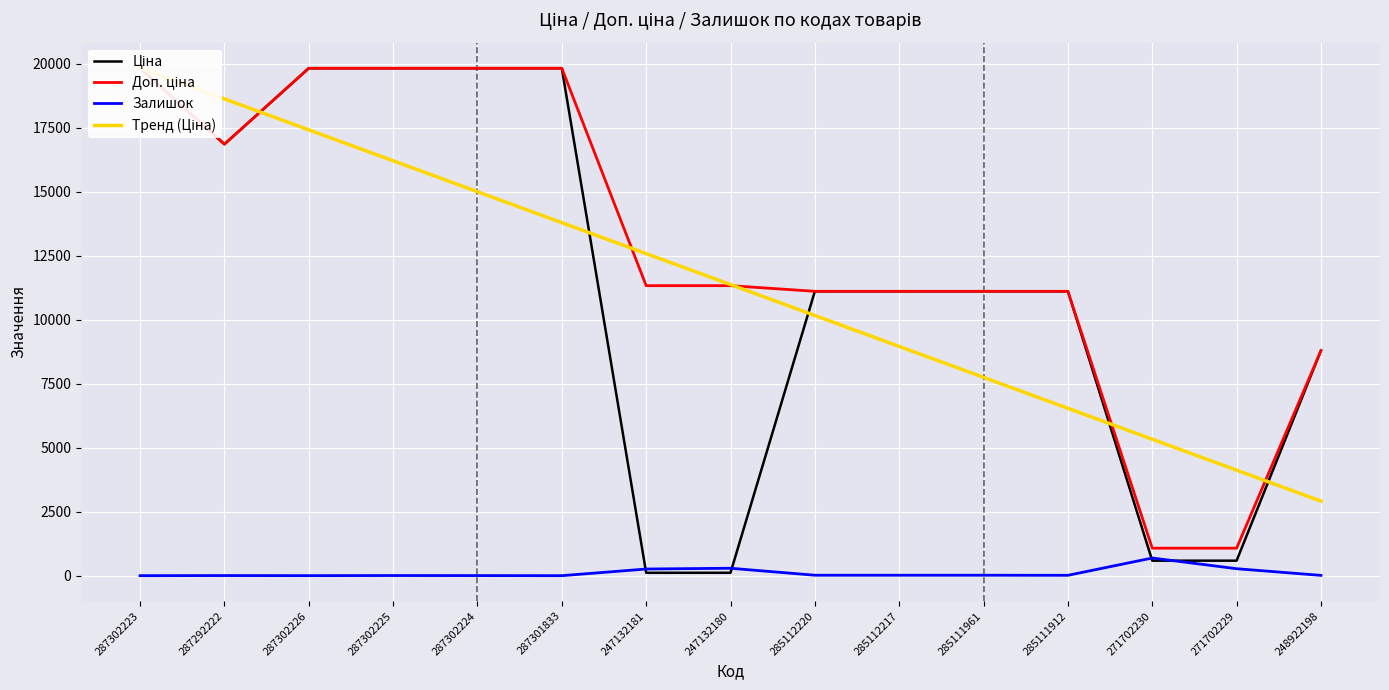

Reading right to left, transcribe all the data shown in this chart.

Ціна: 248922198=8797.6	271702229=586.0	271702230=586.0	285111912=11113.6	285111961=11113.6	285112217=11113.6	285112220=11113.6	247132180=113.3	247132181=113.3	287301833=19831.1	287302224=19831.1	287302225=19831.1	287302226=19831.1	287292222=16863.2	287302223=19831.1
Доп. ціна: 248922198=8797.6	271702229=1074.5	271702230=1074.5	285111912=11113.6	285111961=11113.6	285112217=11113.6	285112220=11113.6	247132180=11334.0	247132181=11334.0	287301833=19831.1	287302224=19831.1	287302225=19831.1	287302226=19831.1	287292222=16863.2	287302223=19831.1
Залишок: 248922198=11.0	271702229=272.0	271702230=690.0	285111912=14.0	285111961=17.0	285112217=17.0	285112220=17.0	247132180=290.0	247132181=260.0	287301833=0.0	287302224=3.0	287302225=5.0	287302226=1.0	287292222=4.0	287302223=0.0
Тренд (Ціна): 248922198=2913.4	271702229=4122.7	271702230=5331.9	285111912=6541.1	285111961=7750.3	285112217=8959.5	285112220=10168.7	247132180=11377.9	247132181=12587.2	287301833=13796.4	287302224=15005.6	287302225=16214.8	287302226=17424.0	287292222=18633.2	287302223=19842.4